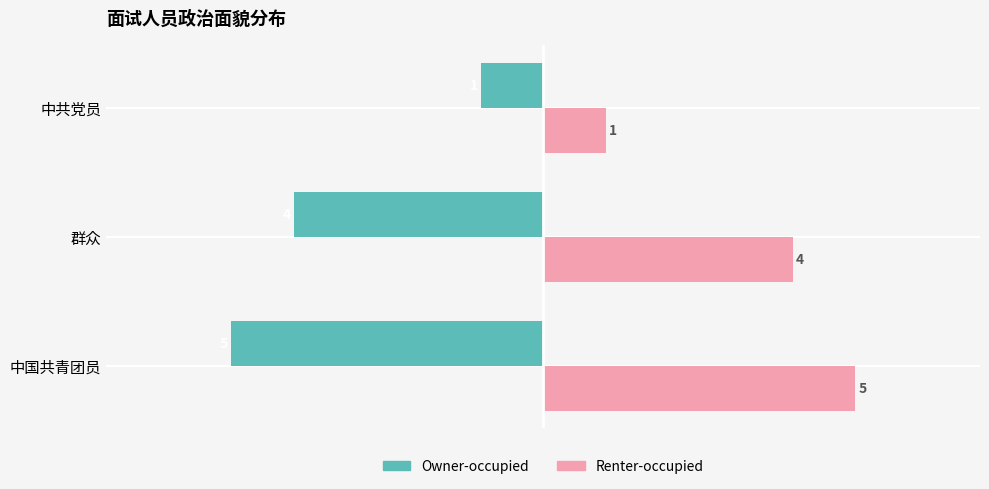

What is the sum of all Owner-occupied values?

-10